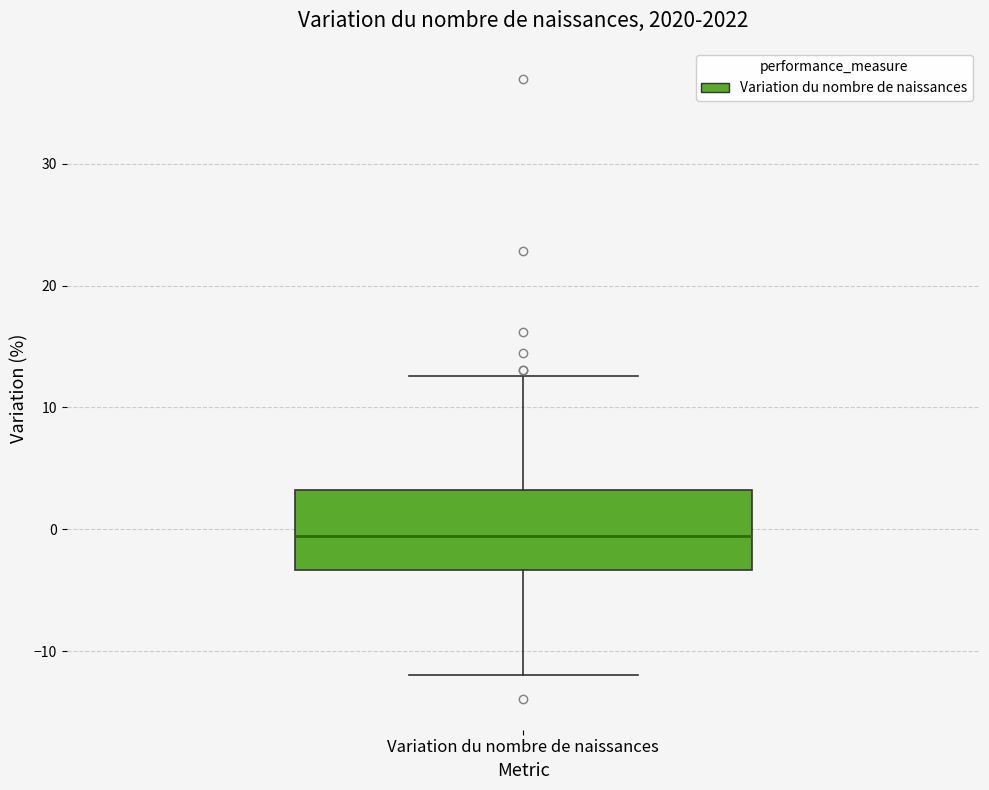

Read this box plot against the y-axis: the position of the median line, the range covered by the box, and the ends of both whiskers. The values are not printed on the chart, so give them approximately, as read against the axis.

median -1, box -3 to 3, whiskers -12 to 13